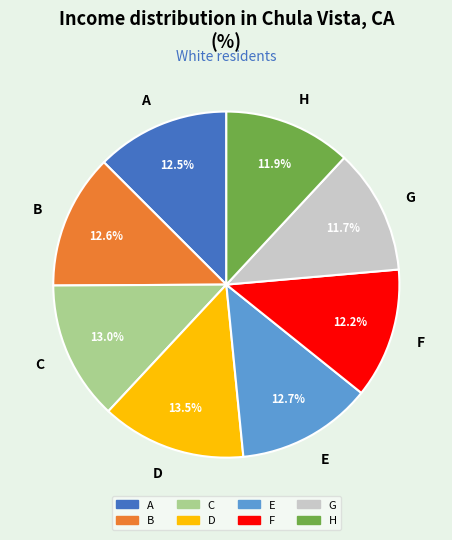

Between F and D, which is larger?

D